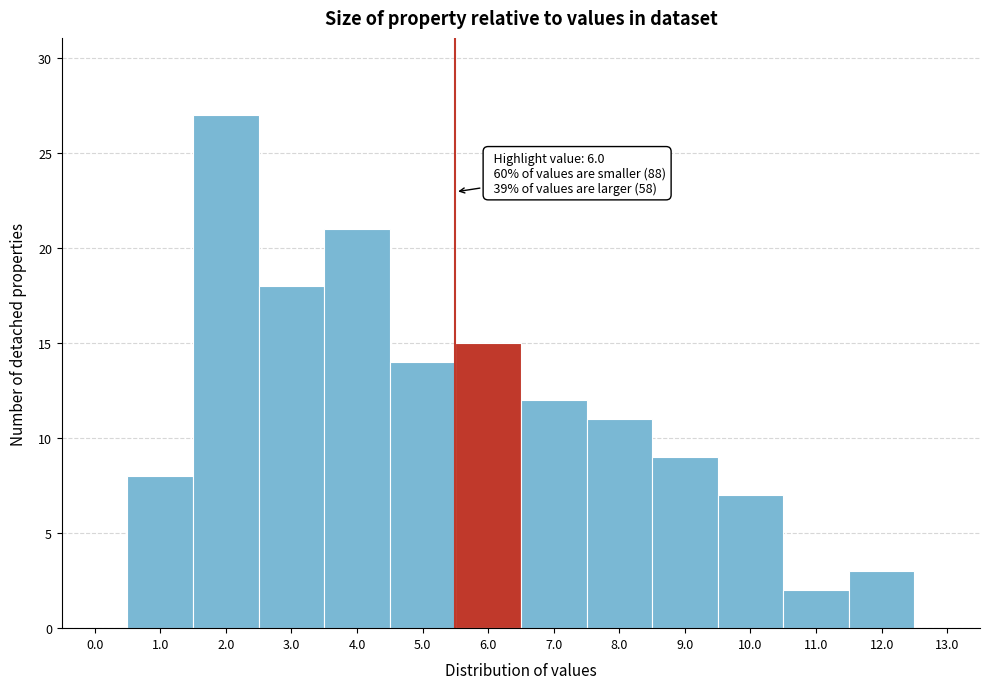

Reading left to right, what are all the values shown in this chart?

0.0=0	1.0=8	2.0=27	3.0=18	4.0=21	5.0=14	6.0=15	7.0=12	8.0=11	9.0=9	10.0=7	11.0=2	12.0=3	13.0=0